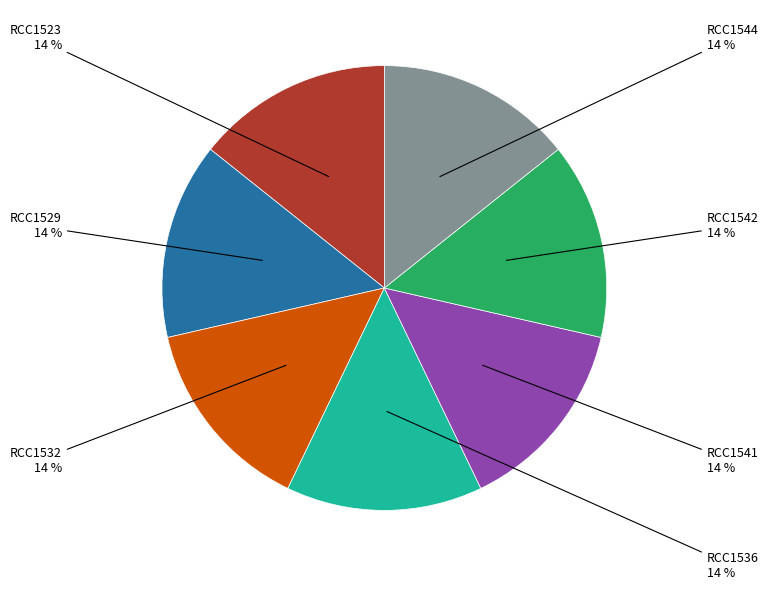

Is there a majority slice in this chart?

No